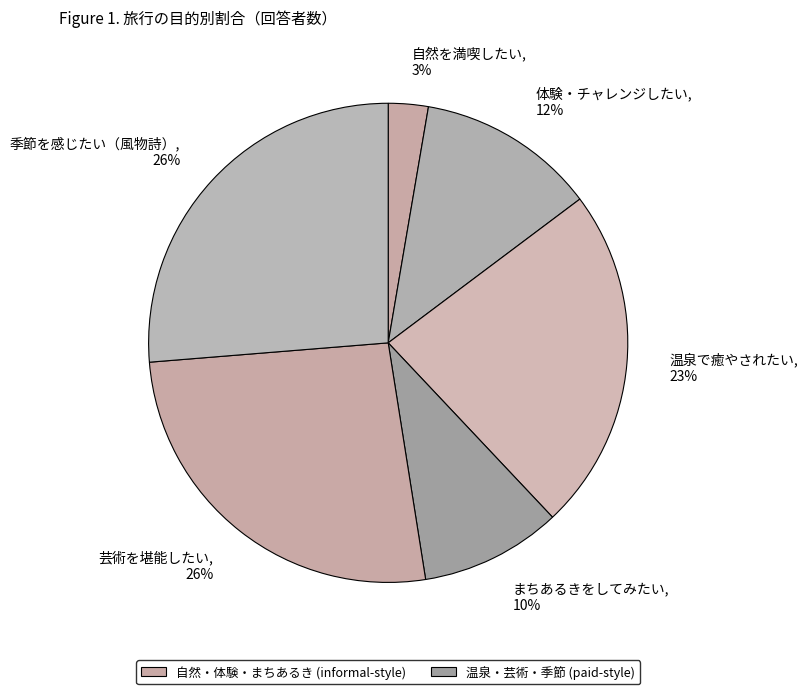

To the nearest percent, what is the average slice percentage?

17%